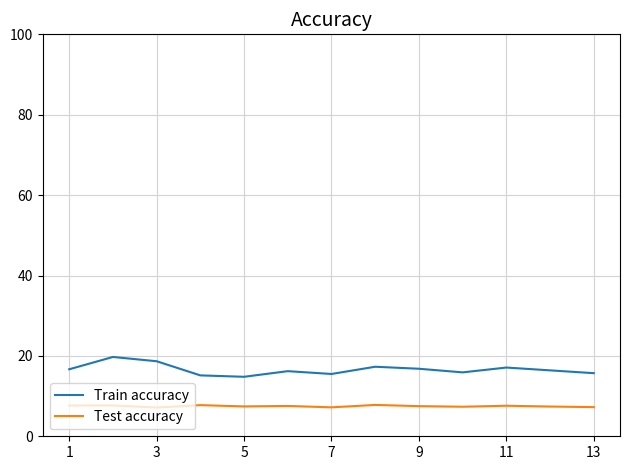

What is the highest value of the Train accuracy series?

19.7